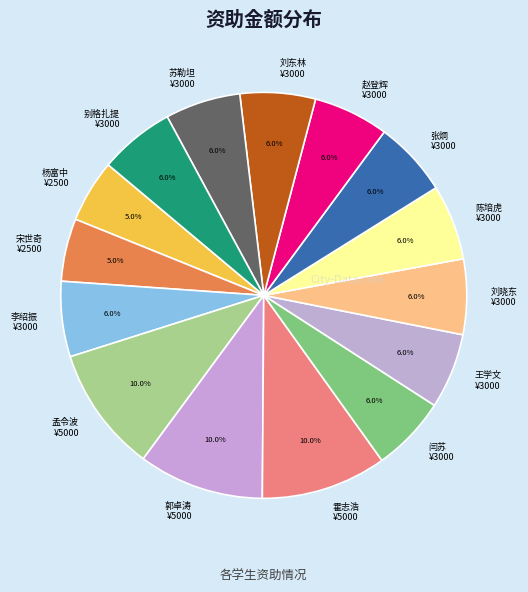

What is the total percentage of 刘东林 and 孟令波?

16.0%